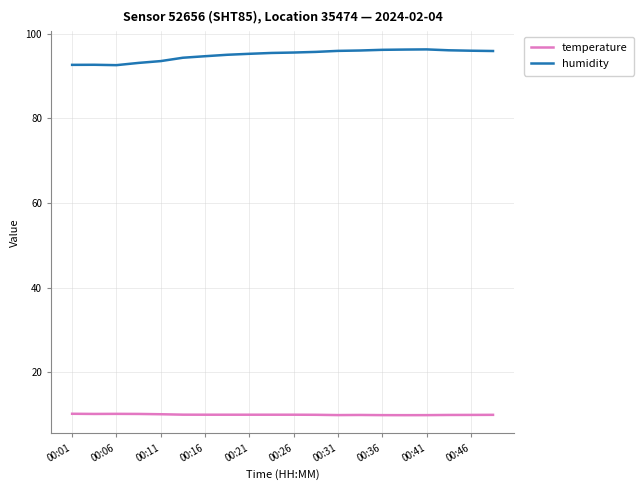

At how many categories does at least one series exceed 32?

20